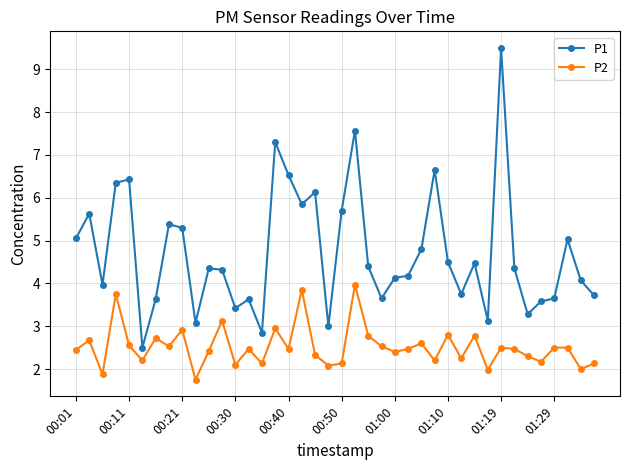

What is the value of the P2 point at the 4th from the left?

3.8